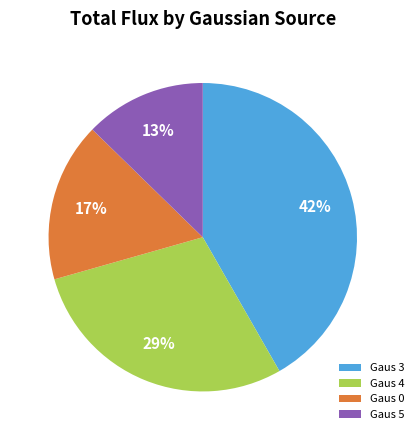

To the nearest percent, what percentage of the pie is Gaus 3?

42%